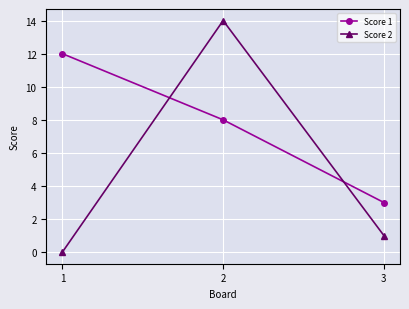

Reading right to left, transcribe all the data shown in this chart.

Score 1: 3=3	2=8	1=12
Score 2: 3=1	2=14	1=0